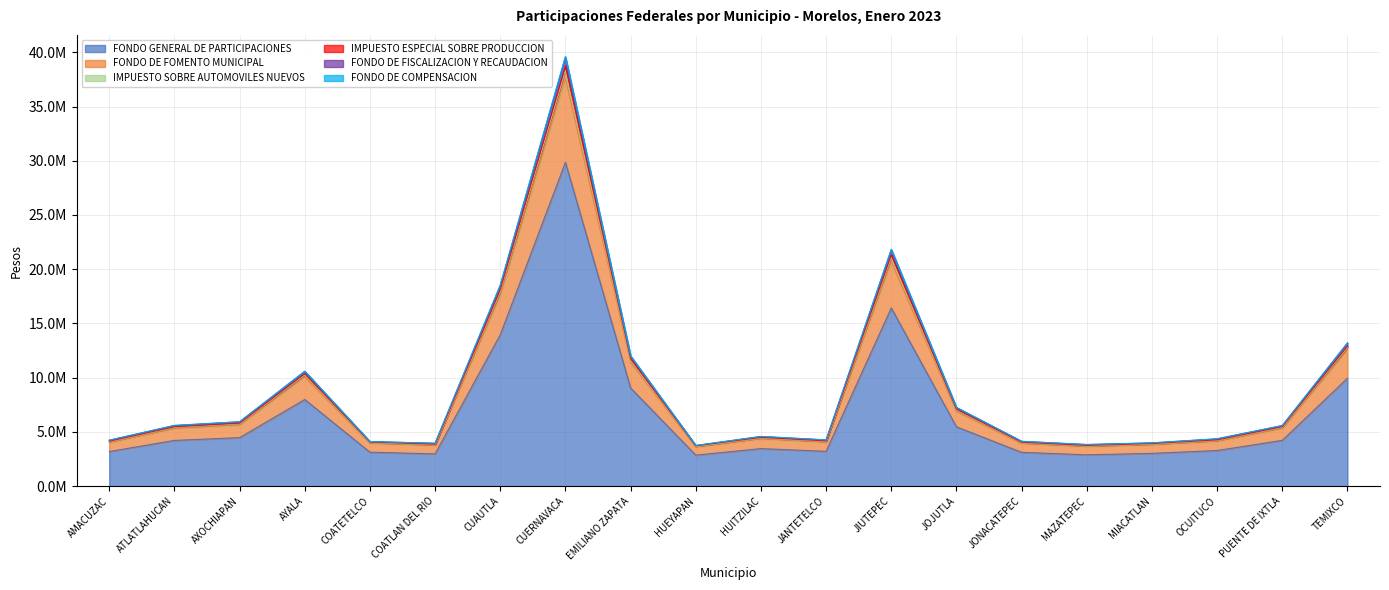

Where is IMPUESTO ESPECIAL SOBRE PRODUCCION nearest to the value 20995884?

JIUTEPEC